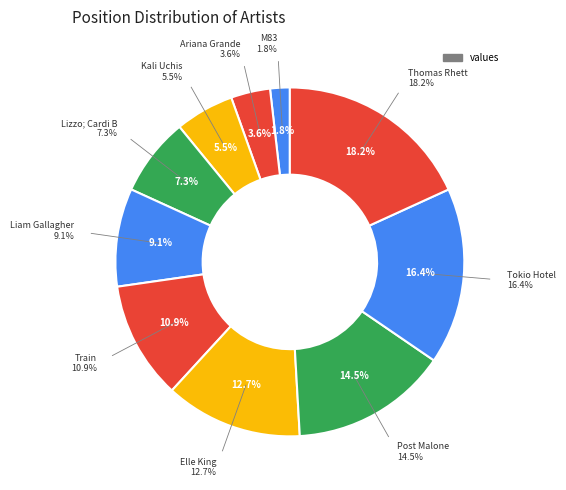

To the nearest percent, what is the combined percentage of Thomas Rhett and Ariana Grande?

22%